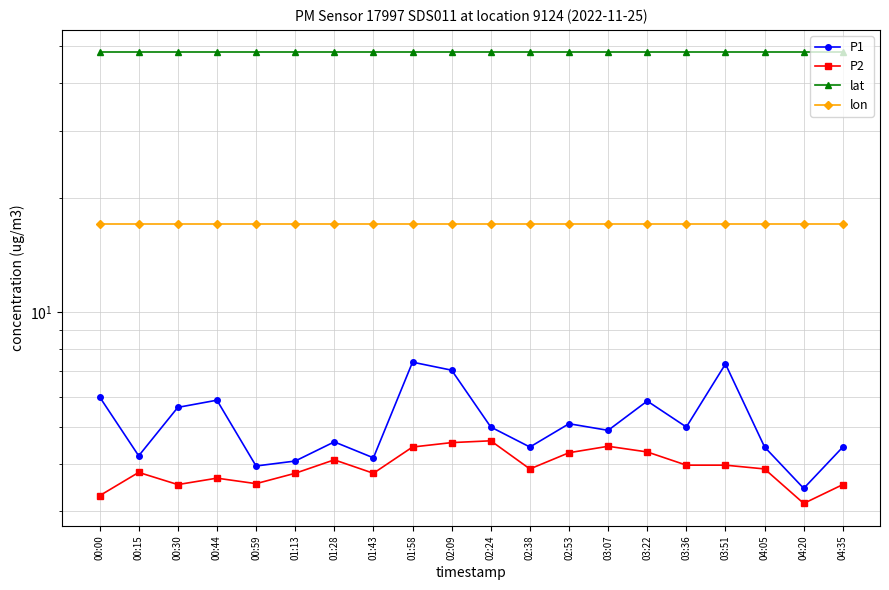

True or false: lat has more than 1 interior local peaks.

False